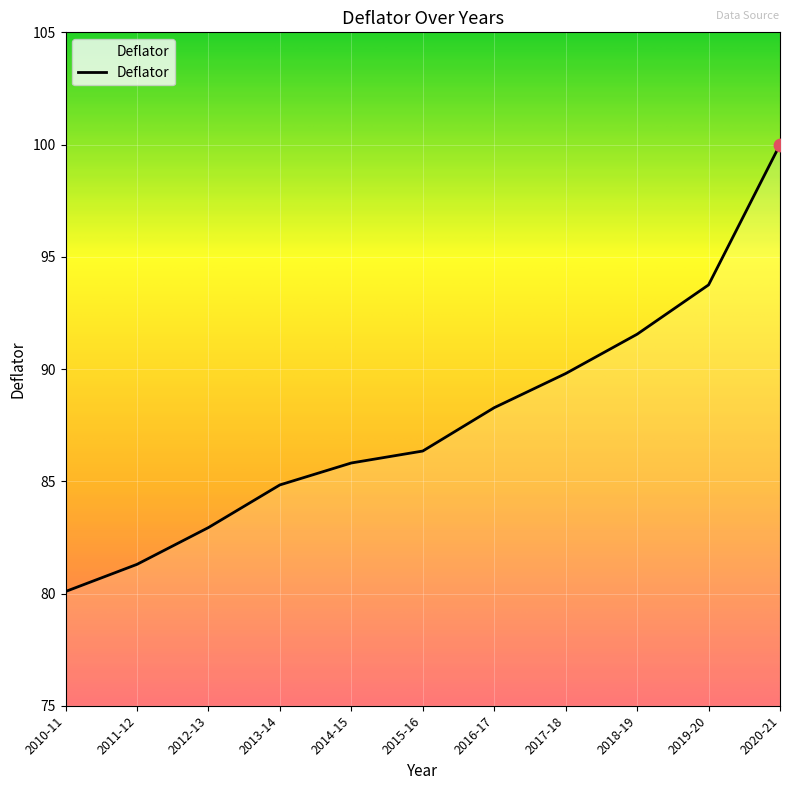

Between 2014-15 and 2020-21, which is larger?

2020-21